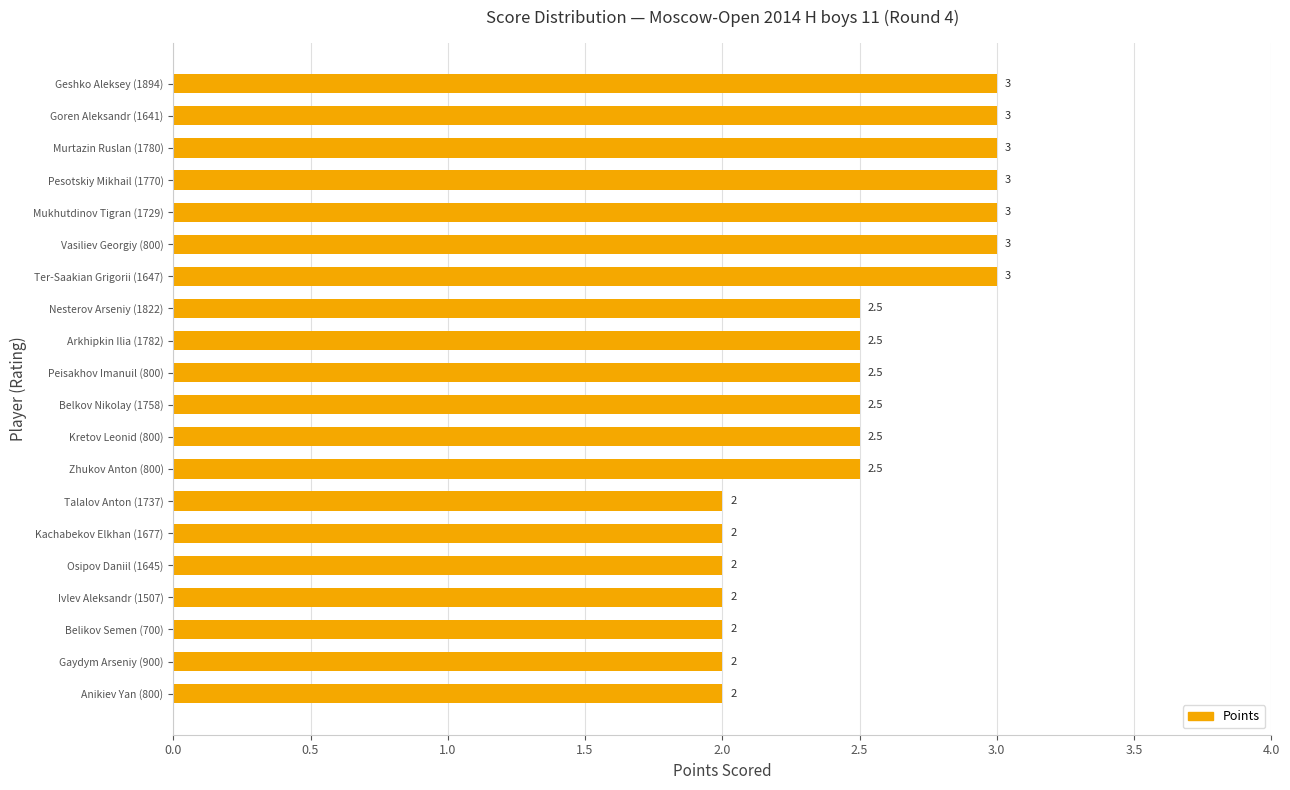

How many categories are shown in the chart?

20